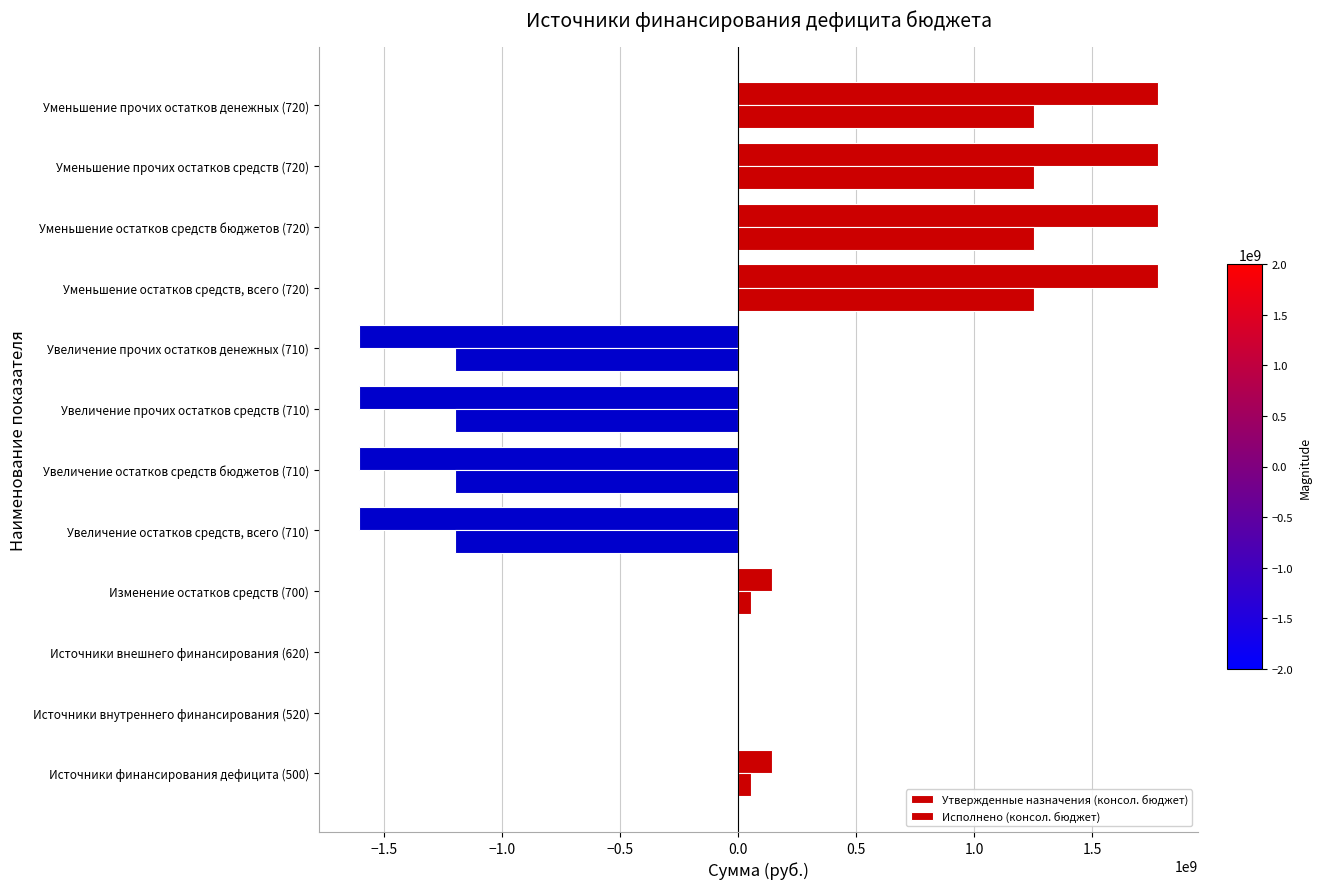

How many data points does each series have?

12